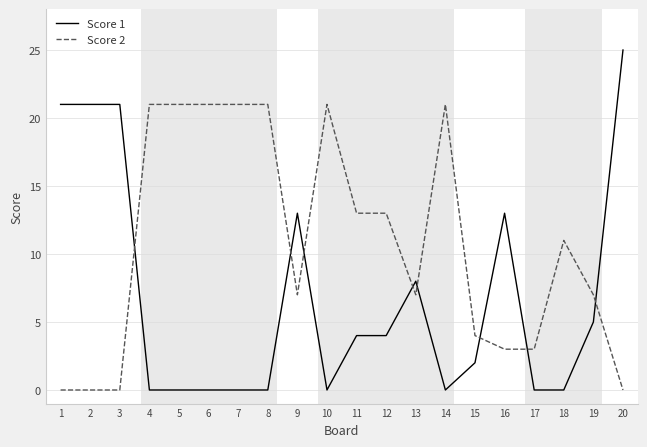

How many values in the Score 2 series are below 11?

10